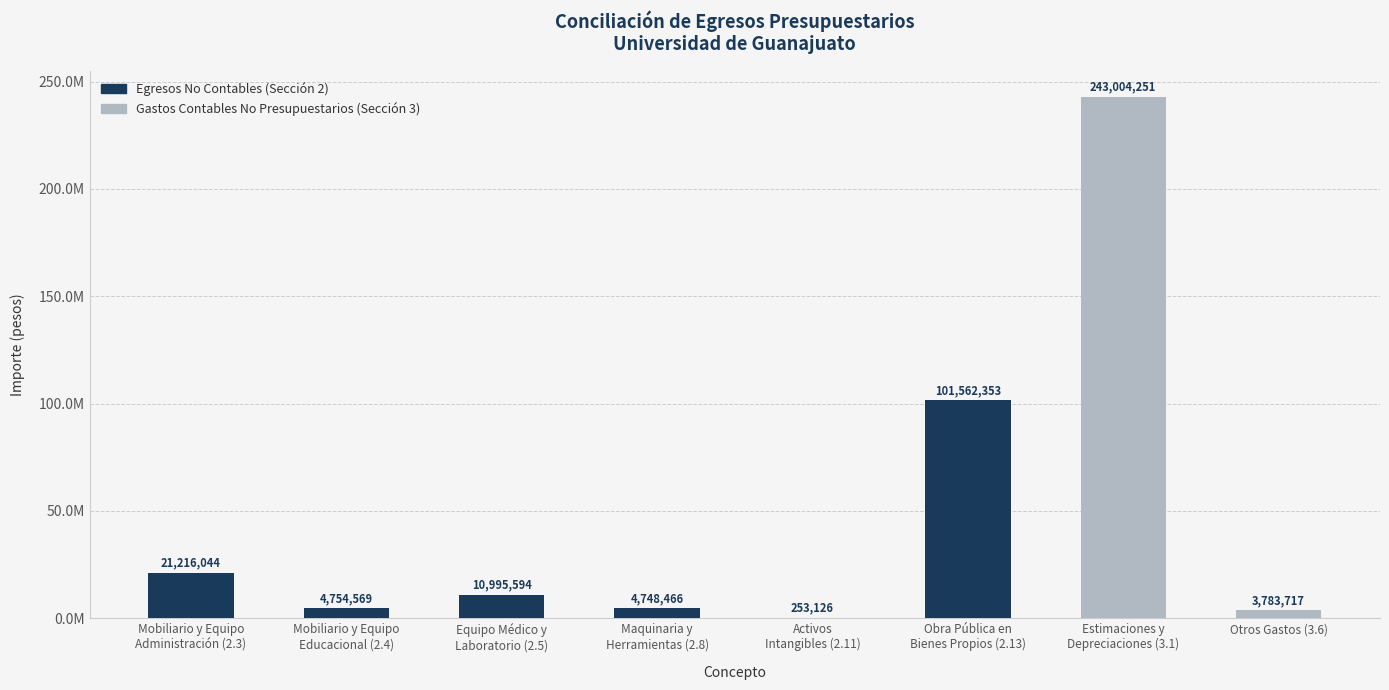

What is the sum of the values at Activos
Intangibles (2.11) and Obra Pública en
Bienes Propios (2.13)?

101815479.3